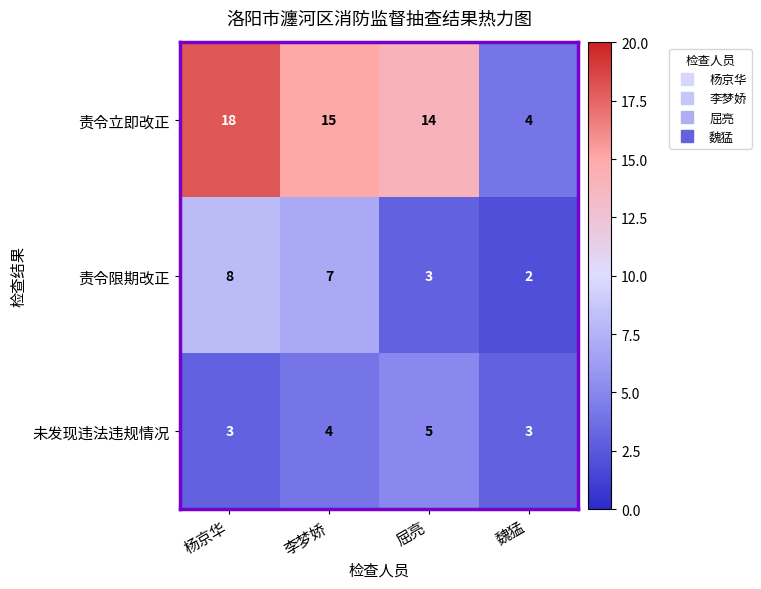

Between 李梦娇 and 魏猛, which series saw the biggest shift?

责令立即改正